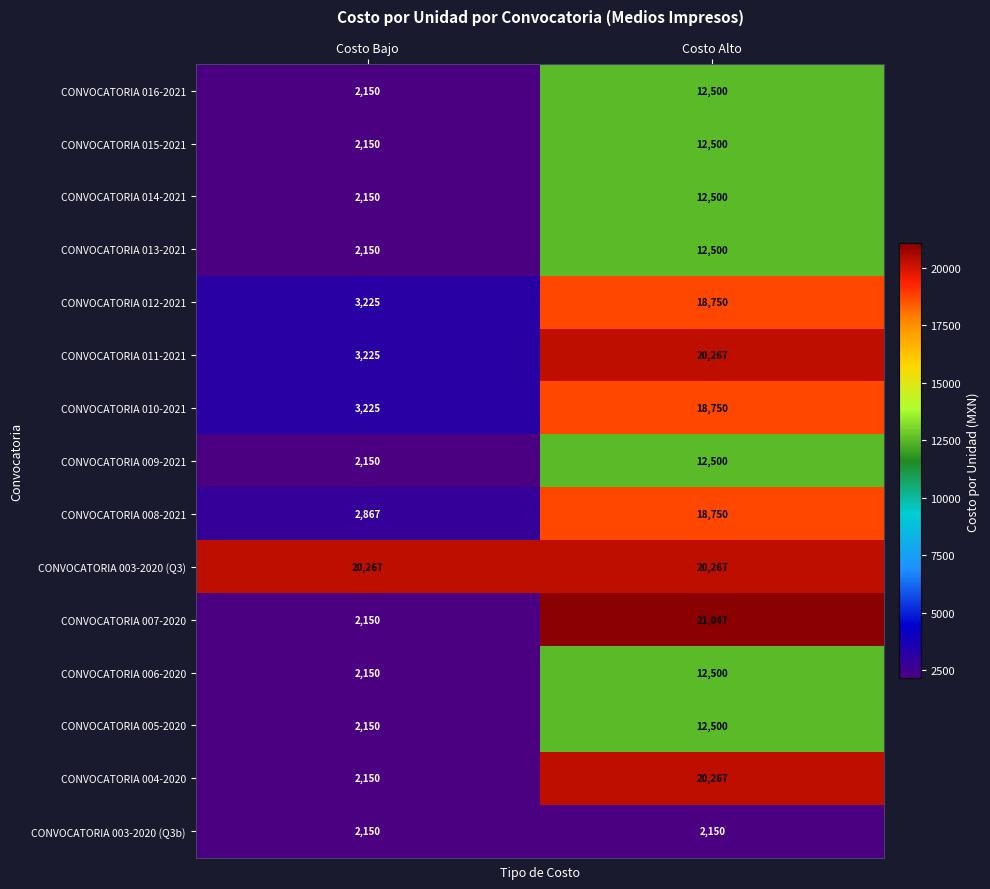

Is it true that CONVOCATORIA 012-2021 equals 33590 at Costo Alto?

False